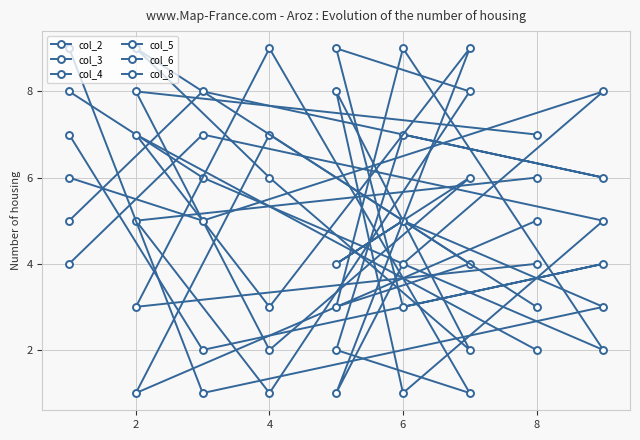

Does the chart have visible grid lines?

Yes